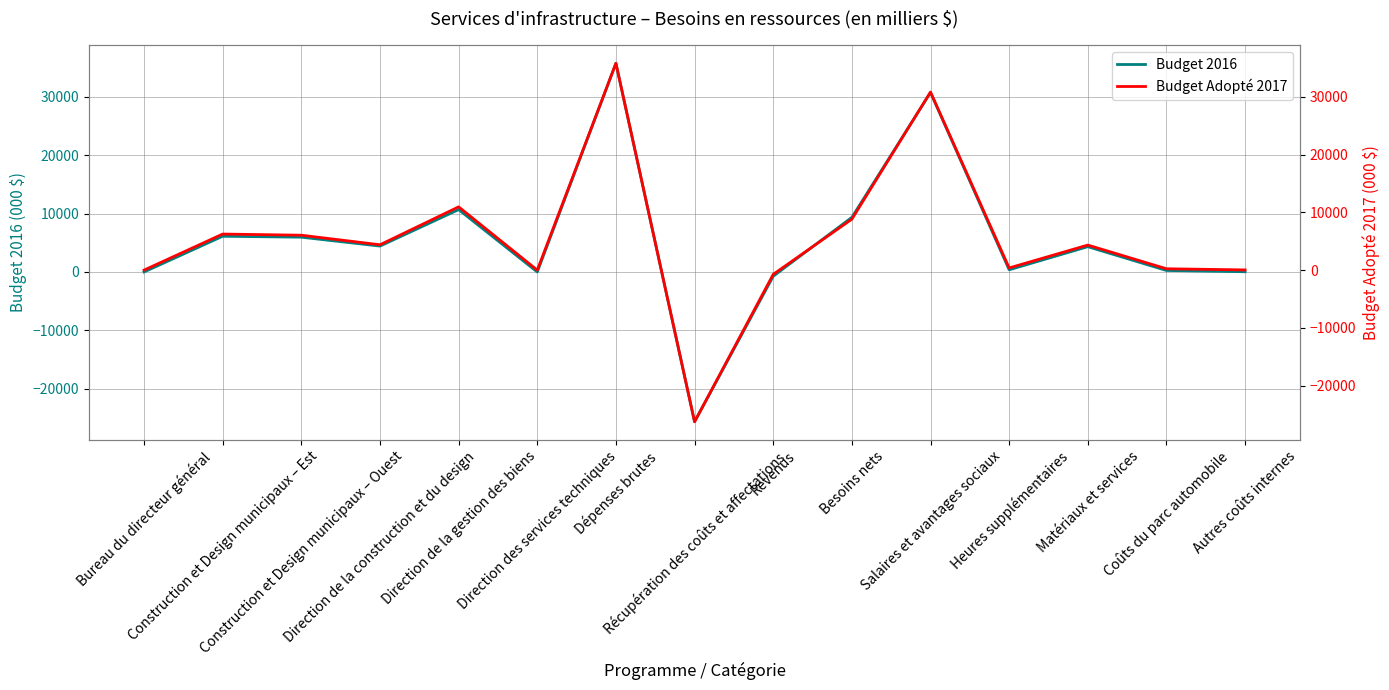

Is it true that Budget Adopté 2017 equals 21648 at Bureau du directeur général?

False